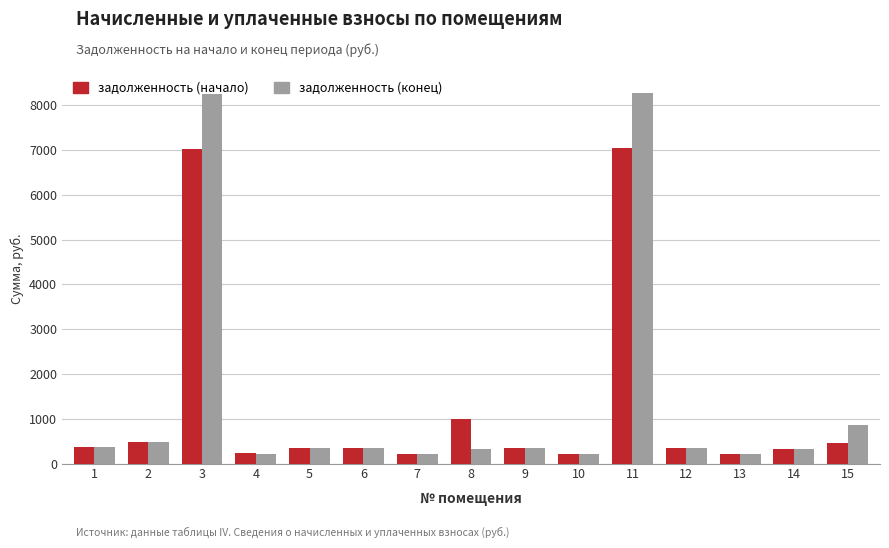

List the series in order of their overall mean, lowest first.

задолженность (начало), задолженность (конец)